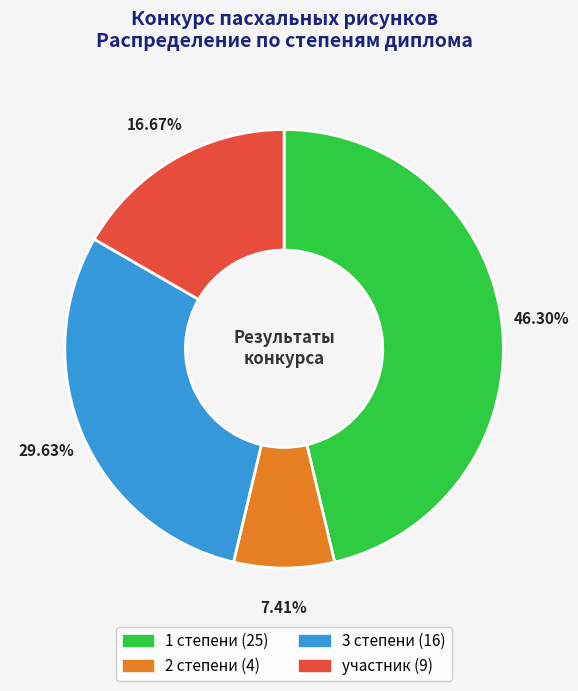

Does any single category account for the majority?

No